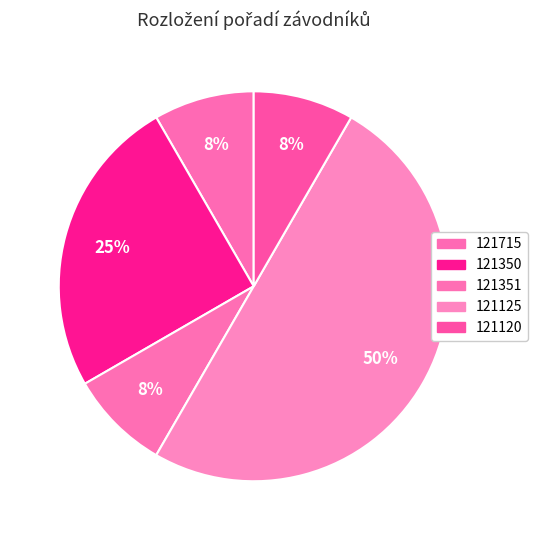

The 121350 slice represents 15% of the pie. True or false?

False